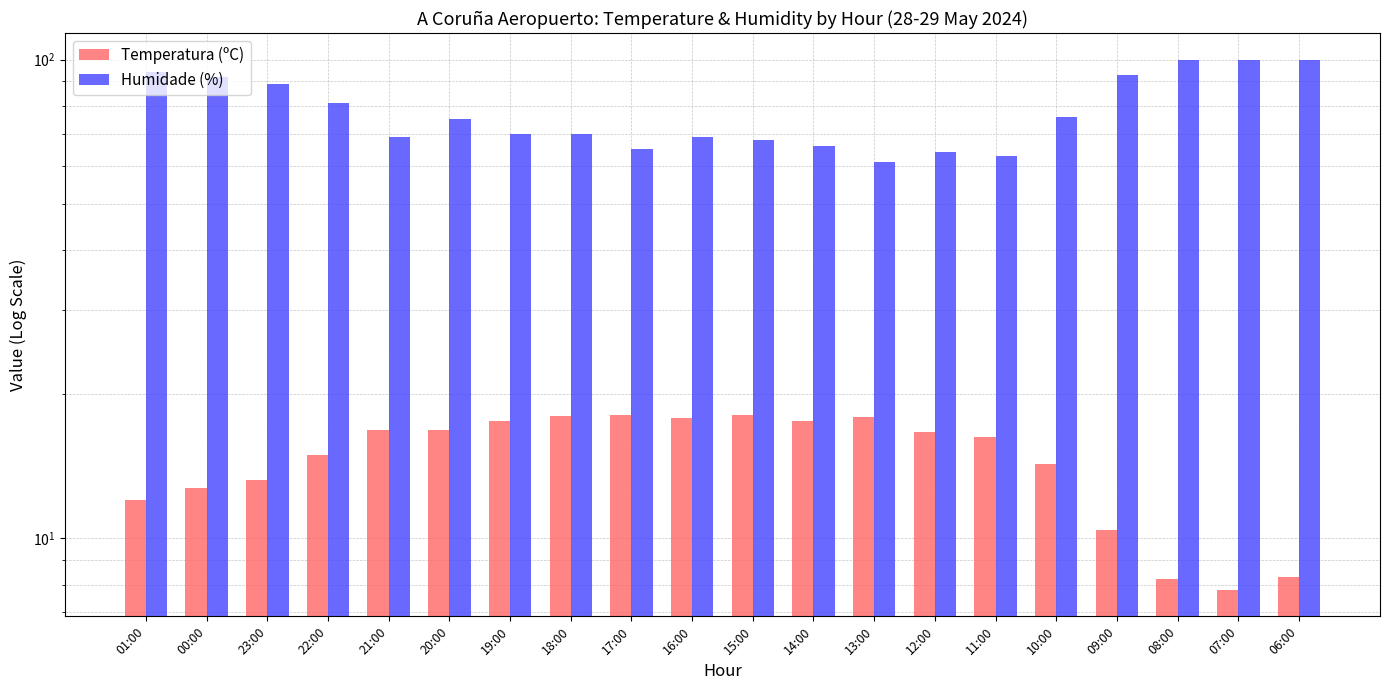

Between 20:00 and 08:00, which series saw the biggest shift?

Humidade (%)